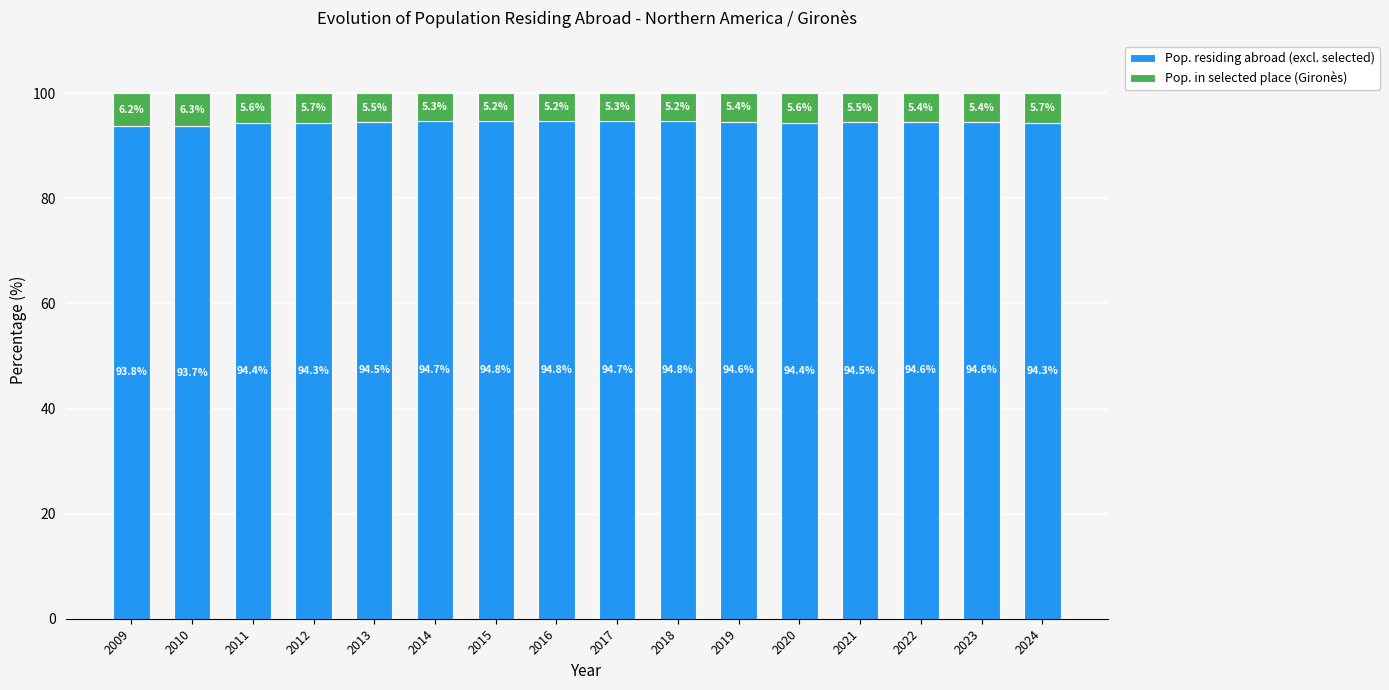

The value of Pop. residing abroad (excl. selected) at 2017 is 56.2. True or false?

False